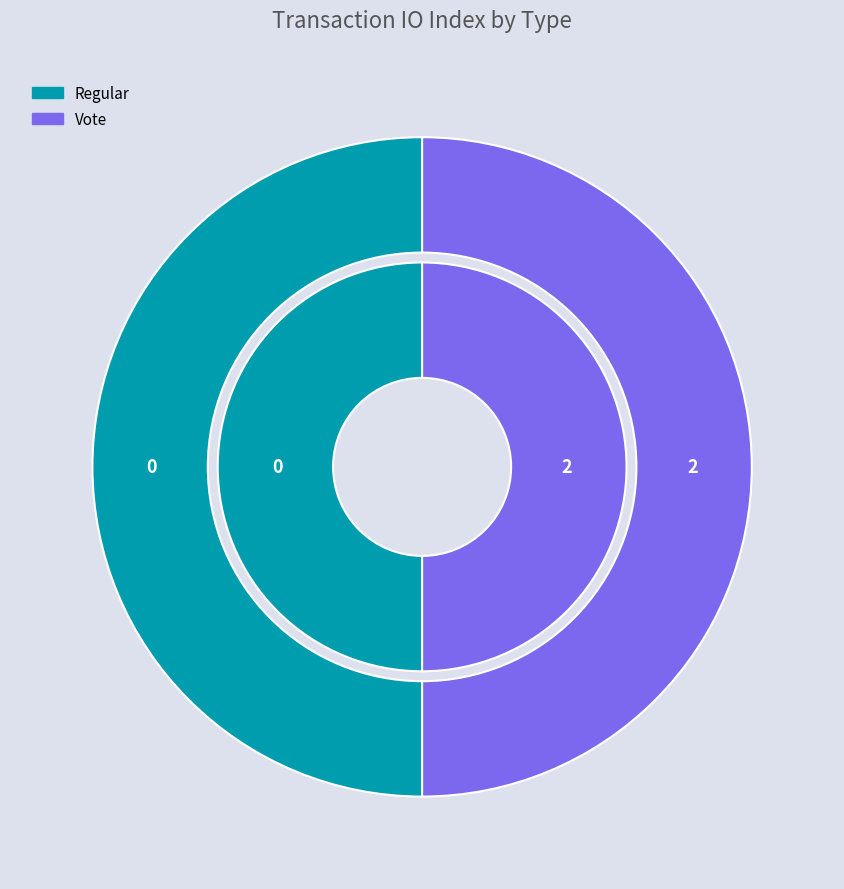

Is it true that Regular is 0% of the pie?

True